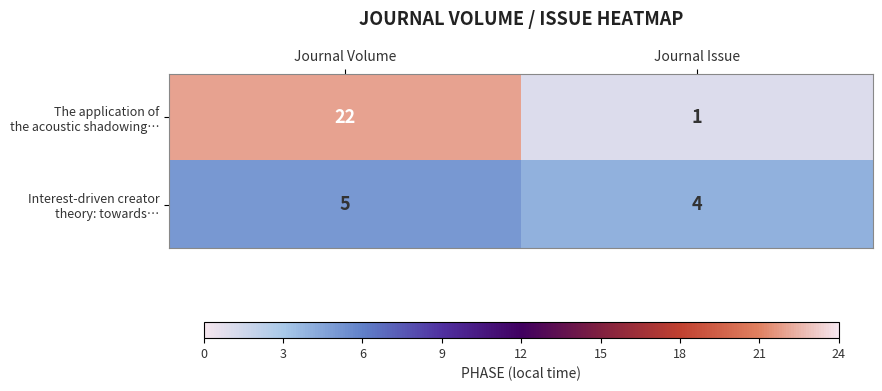

What is the spread (max minus min) of values at Journal Volume?

17